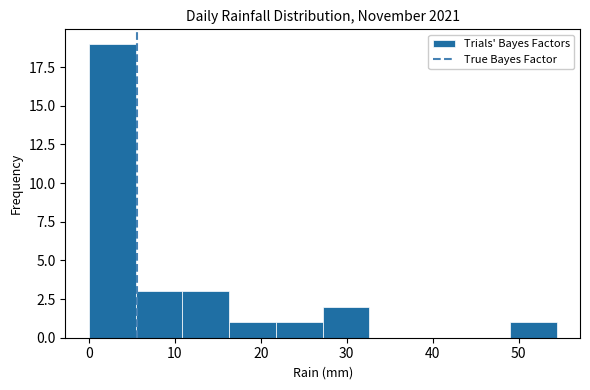

What is the height of the bar covering 27 to 33 on the x-axis? Neither the bar edges nor the heights are printed on the chart, so give them approximately, as read against the axes.

2